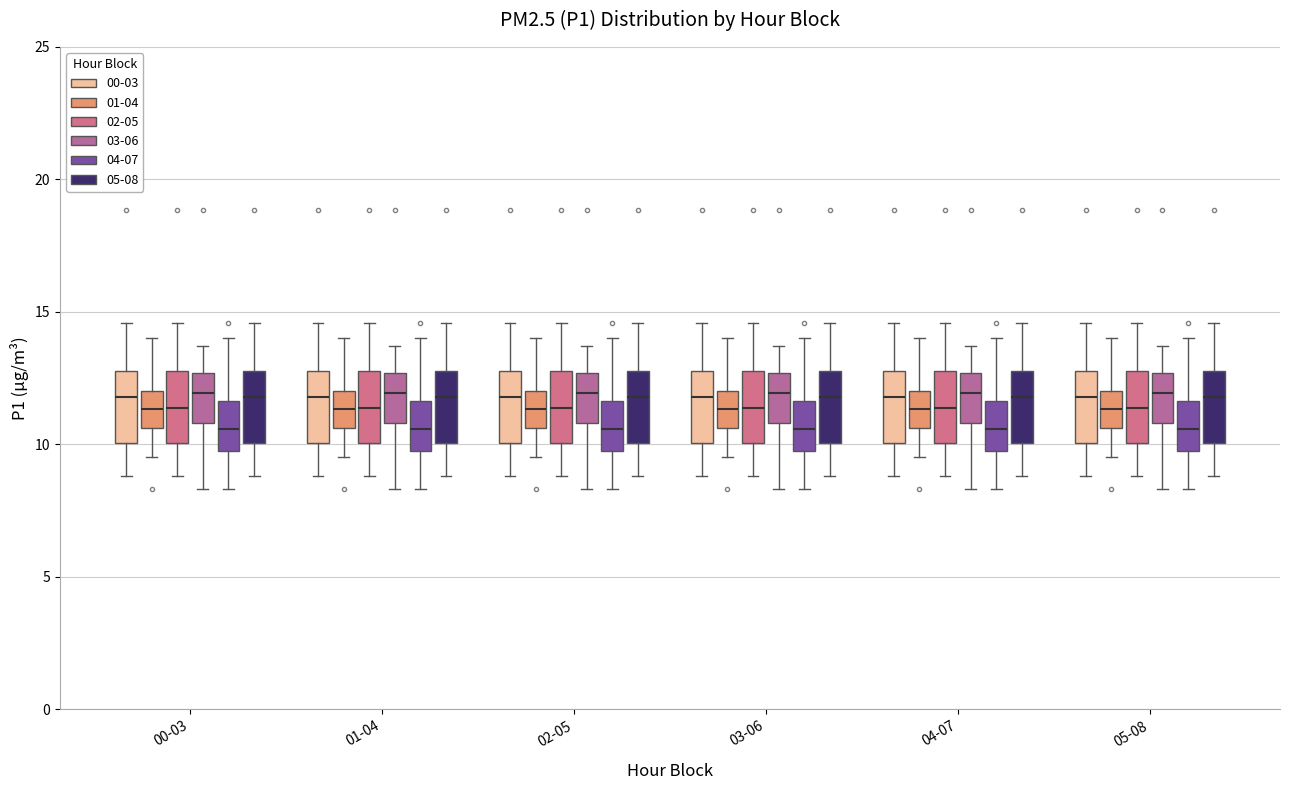

Reading left to right, transcribe this box plot: for each box, give where its median line is, the range the box spans, and where its two whiskers end, as read against the y-axis. The values are not printed on the chart, so give them approximately, as read against the axis.

00-03 (00-03): median 12.0, box 10.0 to 13.0, whiskers 9.0 to 14.5
00-03 (01-04): median 11.5, box 10.5 to 12.0, whiskers 9.5 to 14.0
00-03 (02-05): median 11.5, box 10.0 to 13.0, whiskers 9.0 to 14.5
00-03 (03-06): median 12.0, box 11.0 to 12.5, whiskers 8.5 to 13.5
00-03 (04-07): median 10.5, box 10.0 to 11.5, whiskers 8.5 to 14.0
00-03 (05-08): median 12.0, box 10.0 to 13.0, whiskers 9.0 to 14.5
01-04 (00-03): median 12.0, box 10.0 to 13.0, whiskers 9.0 to 14.5
01-04 (01-04): median 11.5, box 10.5 to 12.0, whiskers 9.5 to 14.0
01-04 (02-05): median 11.5, box 10.0 to 13.0, whiskers 9.0 to 14.5
01-04 (03-06): median 12.0, box 11.0 to 12.5, whiskers 8.5 to 13.5
01-04 (04-07): median 10.5, box 10.0 to 11.5, whiskers 8.5 to 14.0
01-04 (05-08): median 12.0, box 10.0 to 13.0, whiskers 9.0 to 14.5
02-05 (00-03): median 12.0, box 10.0 to 13.0, whiskers 9.0 to 14.5
02-05 (01-04): median 11.5, box 10.5 to 12.0, whiskers 9.5 to 14.0
02-05 (02-05): median 11.5, box 10.0 to 13.0, whiskers 9.0 to 14.5
02-05 (03-06): median 12.0, box 11.0 to 12.5, whiskers 8.5 to 13.5
02-05 (04-07): median 10.5, box 10.0 to 11.5, whiskers 8.5 to 14.0
02-05 (05-08): median 12.0, box 10.0 to 13.0, whiskers 9.0 to 14.5
03-06 (00-03): median 12.0, box 10.0 to 13.0, whiskers 9.0 to 14.5
03-06 (01-04): median 11.5, box 10.5 to 12.0, whiskers 9.5 to 14.0
03-06 (02-05): median 11.5, box 10.0 to 13.0, whiskers 9.0 to 14.5
03-06 (03-06): median 12.0, box 11.0 to 12.5, whiskers 8.5 to 13.5
03-06 (04-07): median 10.5, box 10.0 to 11.5, whiskers 8.5 to 14.0
03-06 (05-08): median 12.0, box 10.0 to 13.0, whiskers 9.0 to 14.5
04-07 (00-03): median 12.0, box 10.0 to 13.0, whiskers 9.0 to 14.5
04-07 (01-04): median 11.5, box 10.5 to 12.0, whiskers 9.5 to 14.0
04-07 (02-05): median 11.5, box 10.0 to 13.0, whiskers 9.0 to 14.5
04-07 (03-06): median 12.0, box 11.0 to 12.5, whiskers 8.5 to 13.5
04-07 (04-07): median 10.5, box 10.0 to 11.5, whiskers 8.5 to 14.0
04-07 (05-08): median 12.0, box 10.0 to 13.0, whiskers 9.0 to 14.5
05-08 (00-03): median 12.0, box 10.0 to 13.0, whiskers 9.0 to 14.5
05-08 (01-04): median 11.5, box 10.5 to 12.0, whiskers 9.5 to 14.0
05-08 (02-05): median 11.5, box 10.0 to 13.0, whiskers 9.0 to 14.5
05-08 (03-06): median 12.0, box 11.0 to 12.5, whiskers 8.5 to 13.5
05-08 (04-07): median 10.5, box 10.0 to 11.5, whiskers 8.5 to 14.0
05-08 (05-08): median 12.0, box 10.0 to 13.0, whiskers 9.0 to 14.5